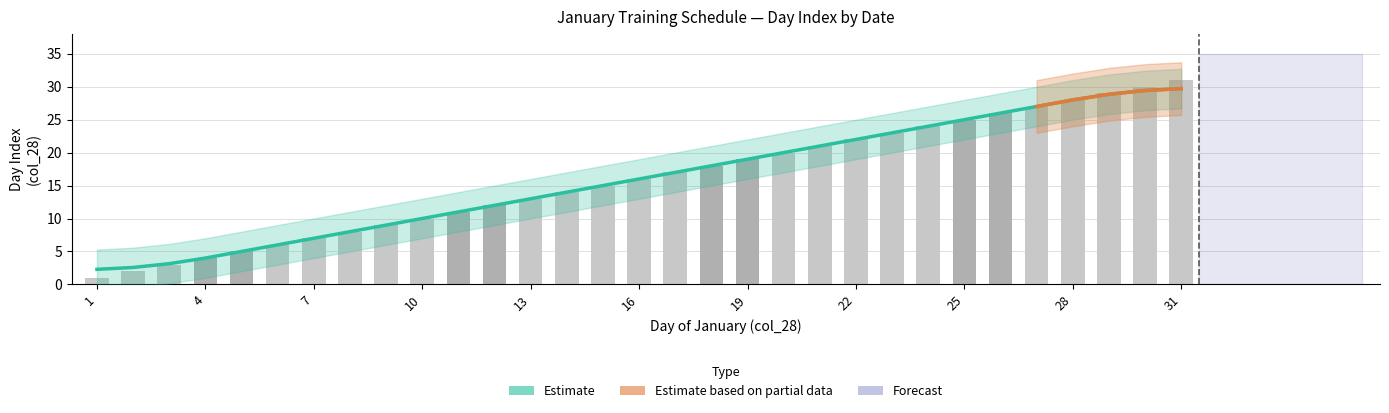

Where does the data first go above 16?

17